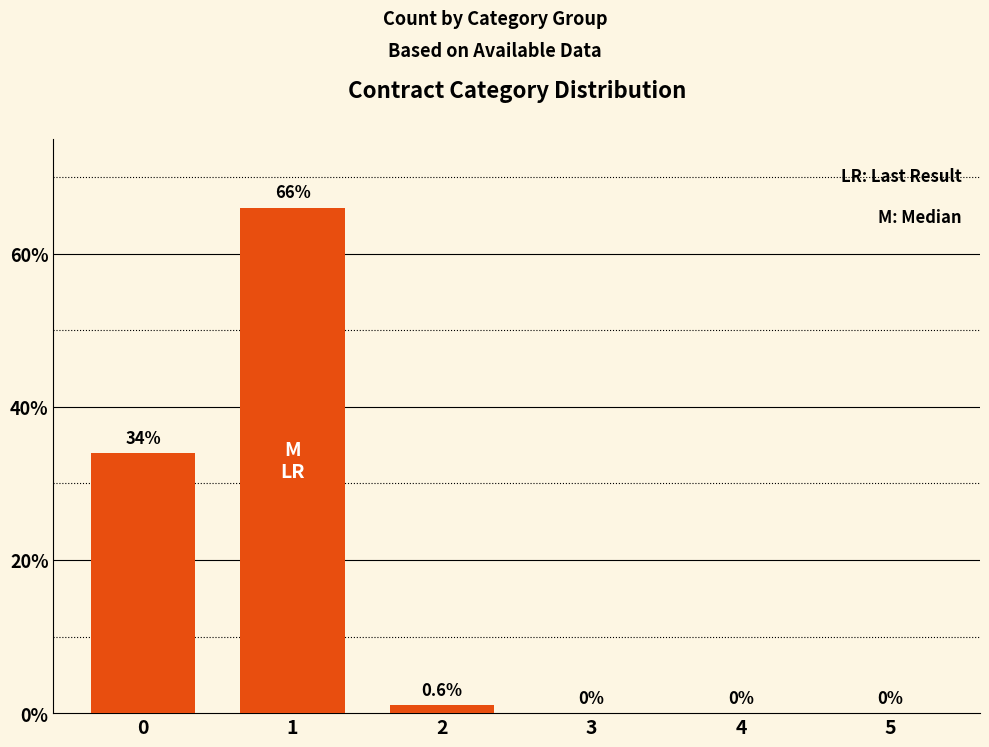

What is the change in value from 1 to 3?

-66